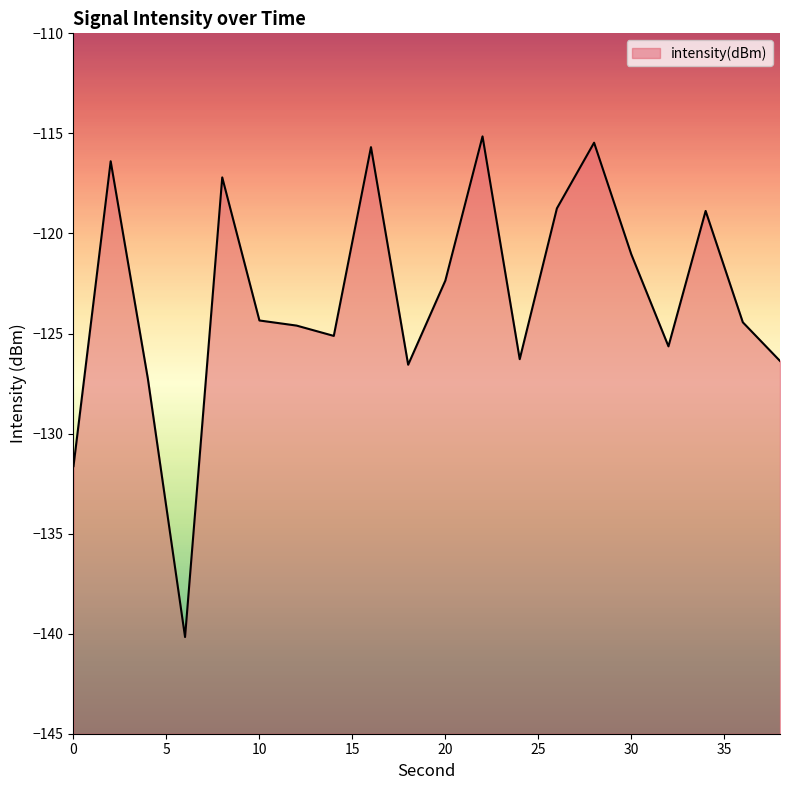

How many points are lower than both their immediate neighbors (excluding endpoints)?

5